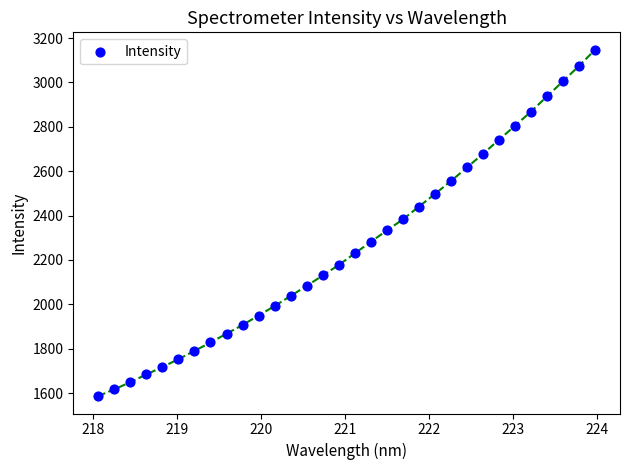

What is the range of Y values (max minus min)?

1562.2